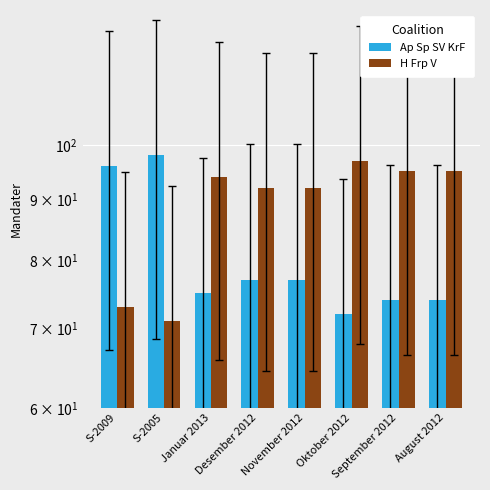

At which category does the chart reach its peak across all series?

S-2005